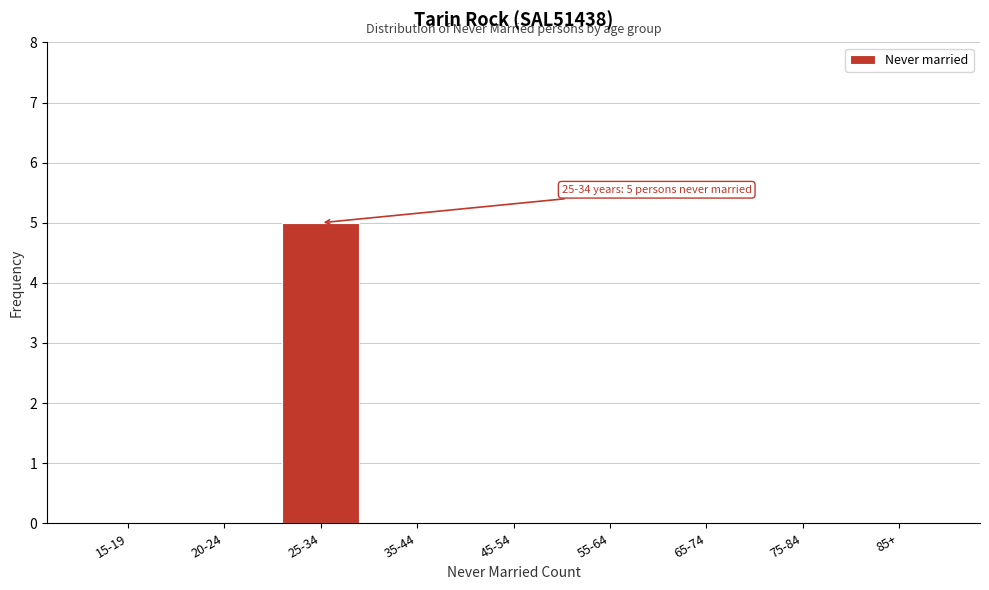

Reading left to right, extract all data points from this chart.

15-19=0	20-24=0	25-34=5	35-44=0	45-54=0	55-64=0	65-74=0	75-84=0	85+=0